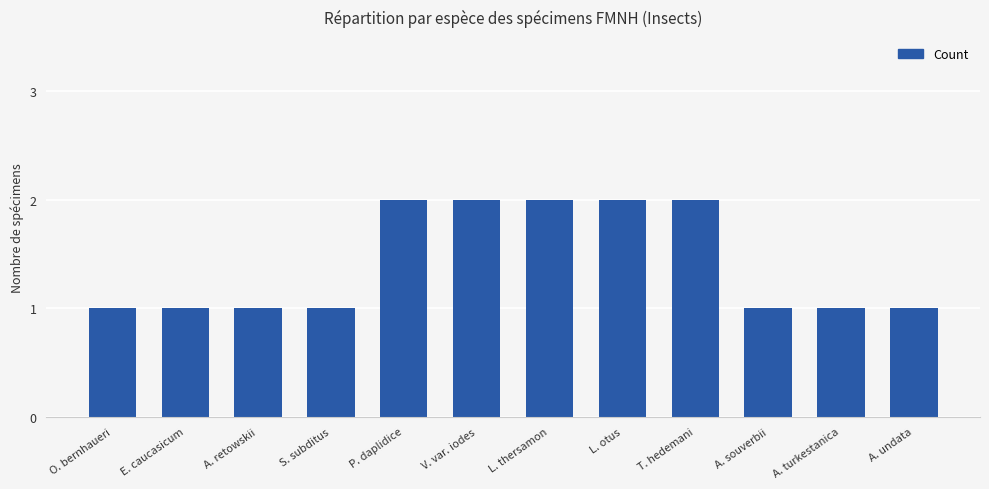

Approximately how many times larger is the value at A. souverbii compared to L. thersamon?

0.5